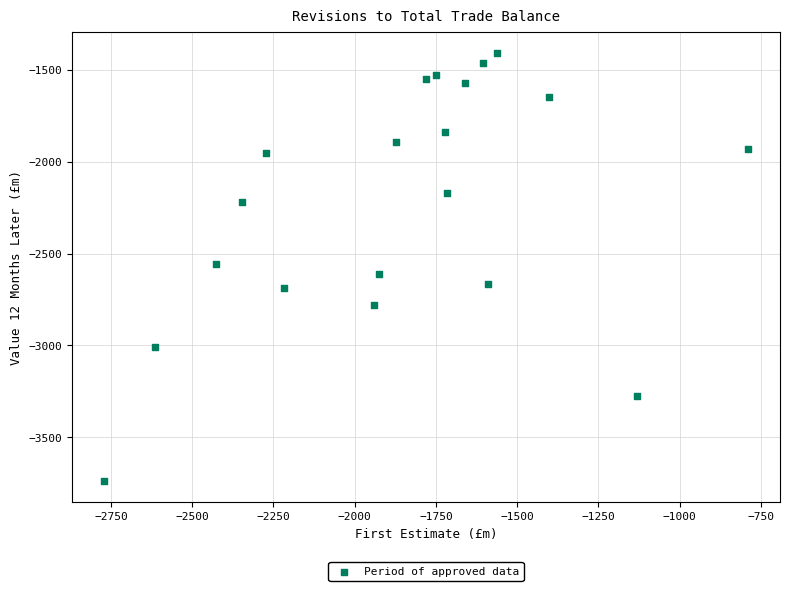

What is the range of X values (max minus min)?

1981